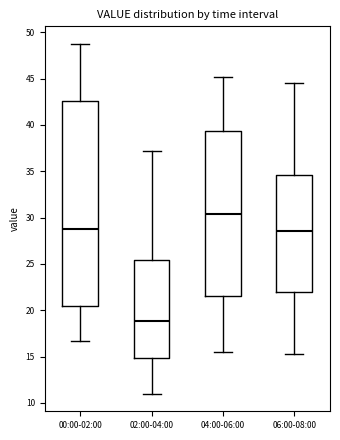

Reading left to right, read every box against the y-axis: the position of its median line, the range the box covers, and the ends of its whiskers. The values are not printed on the chart, so give them approximately, as read against the axis.

00:00-02:00: median 28.5, box 20.5 to 42.5, whiskers 16.5 to 49.0
02:00-04:00: median 19.0, box 15.0 to 25.5, whiskers 11.0 to 37.0
04:00-06:00: median 30.5, box 21.5 to 39.5, whiskers 15.5 to 45.0
06:00-08:00: median 28.5, box 22.0 to 34.5, whiskers 15.0 to 44.5